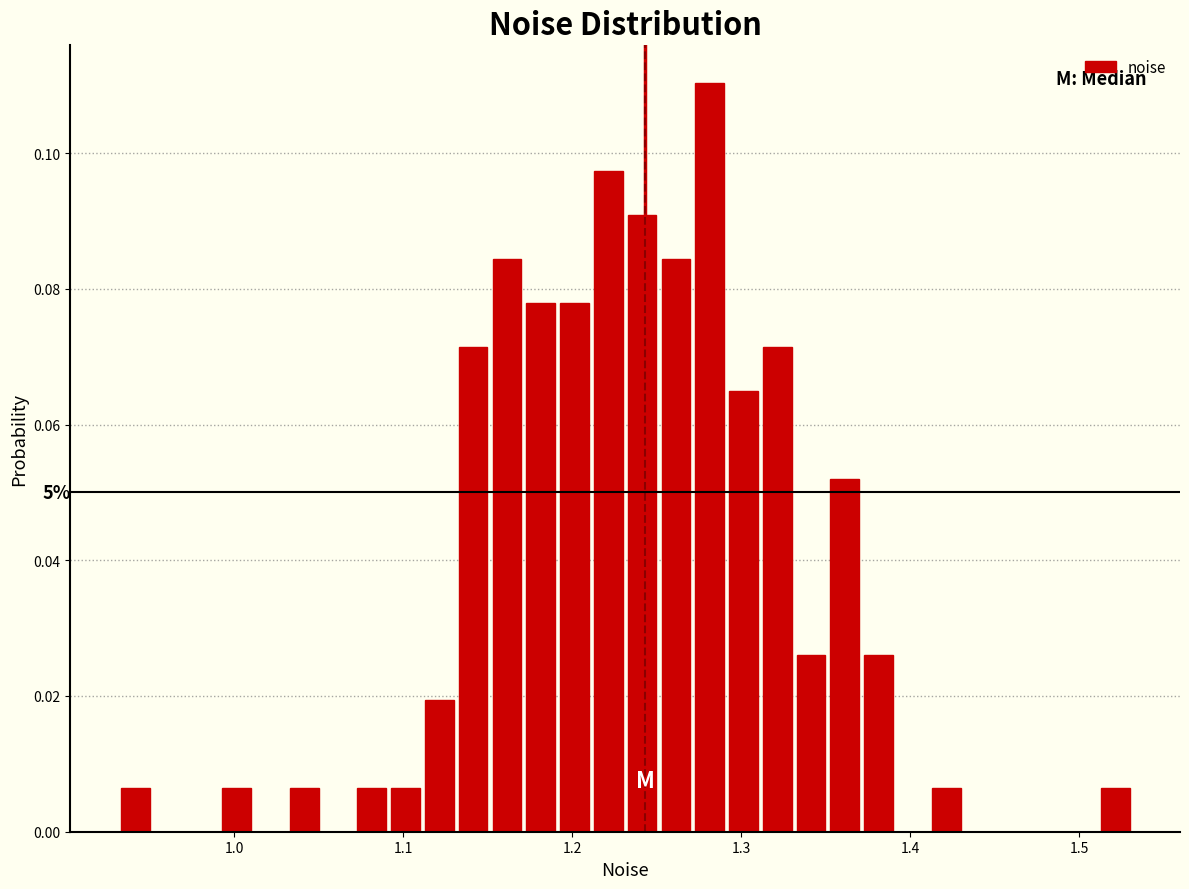

Read against the x-axis, roughly where is the centre of the tallest bar?

1.28